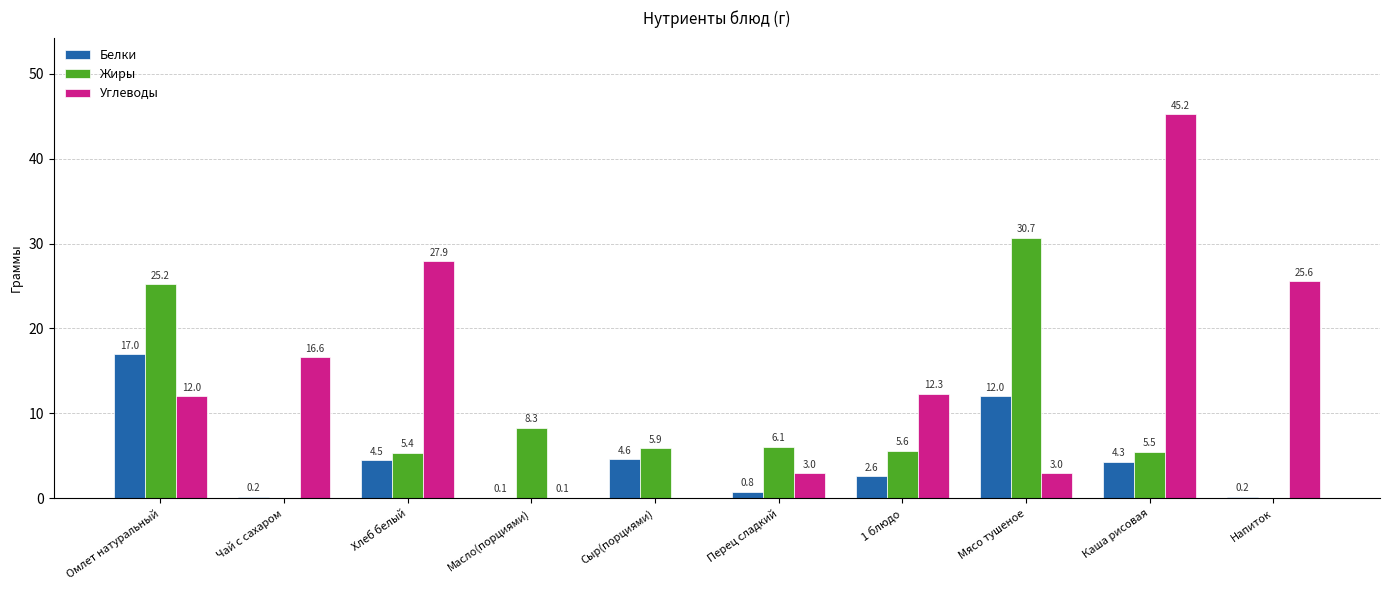

What is the sum of the Белки values at Чай с сахаром and Напиток?

0.4